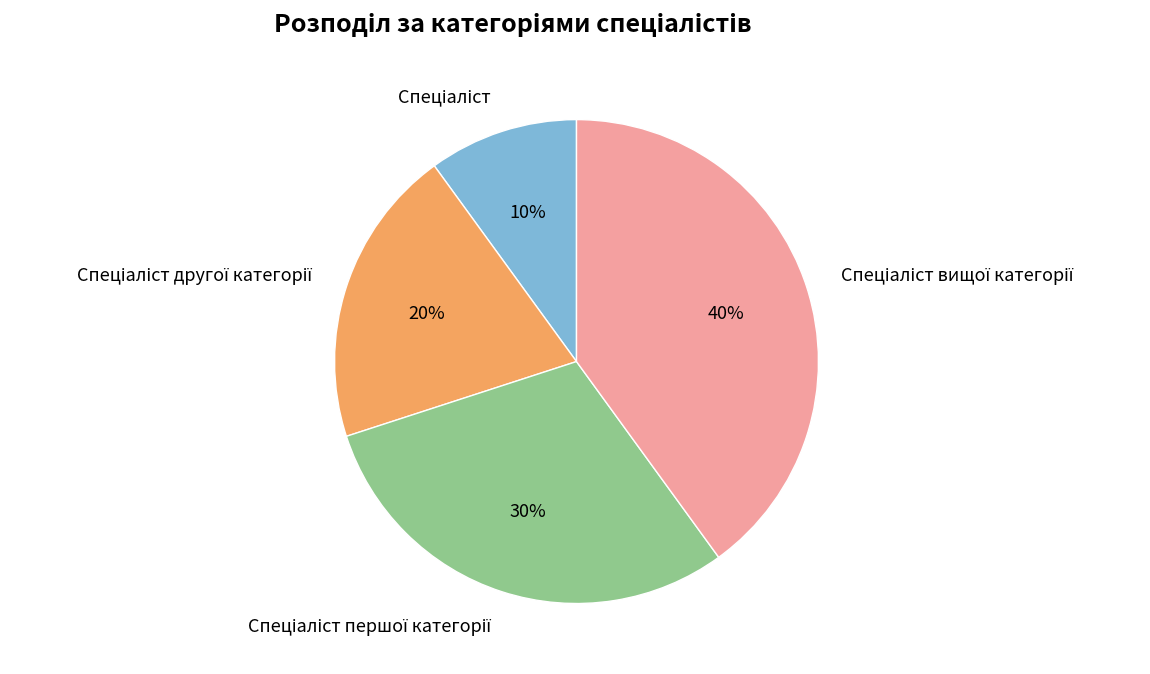

Does any single category account for the majority?

No